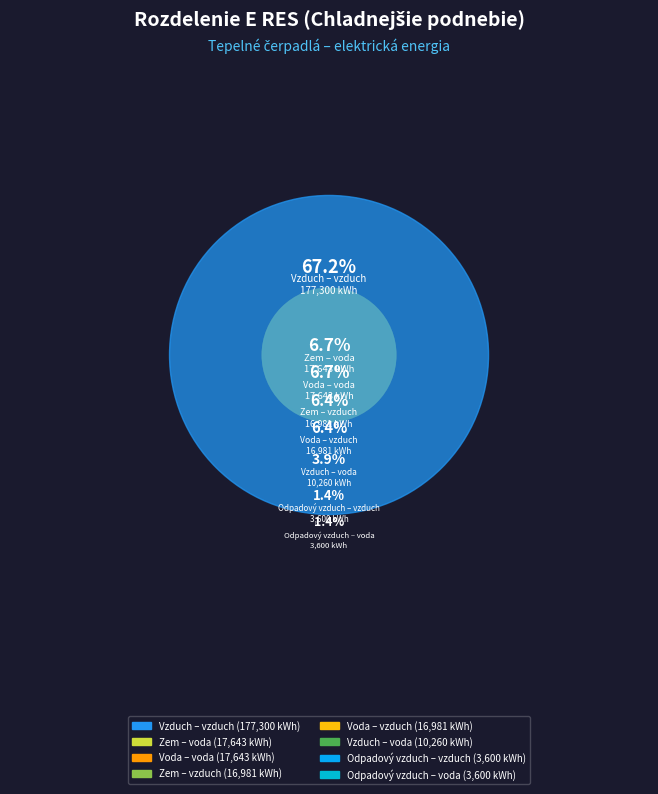

Count the number of slices in the pie.

8